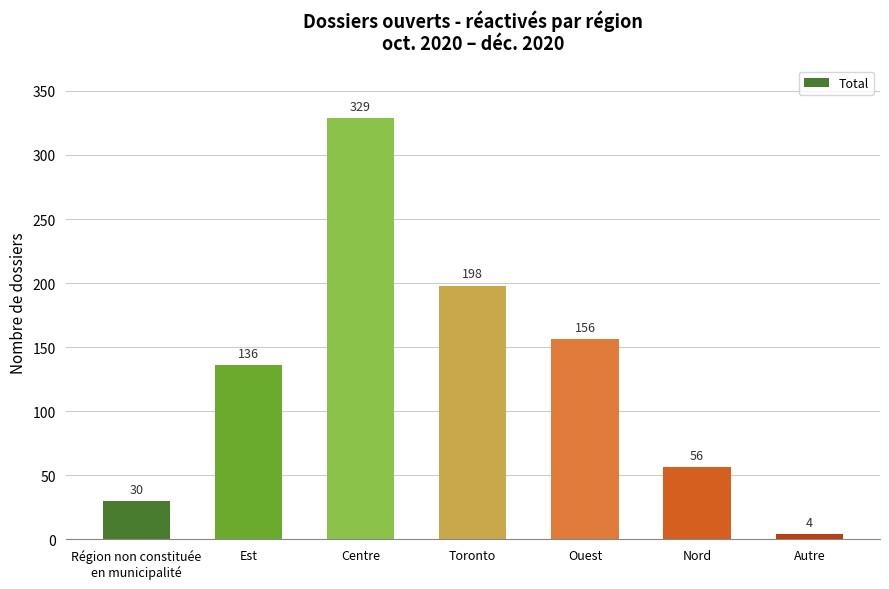

Rank the categories by value from highest to lowest.

Centre, Toronto, Ouest, Est, Nord, Région non constituée
en municipalité, Autre